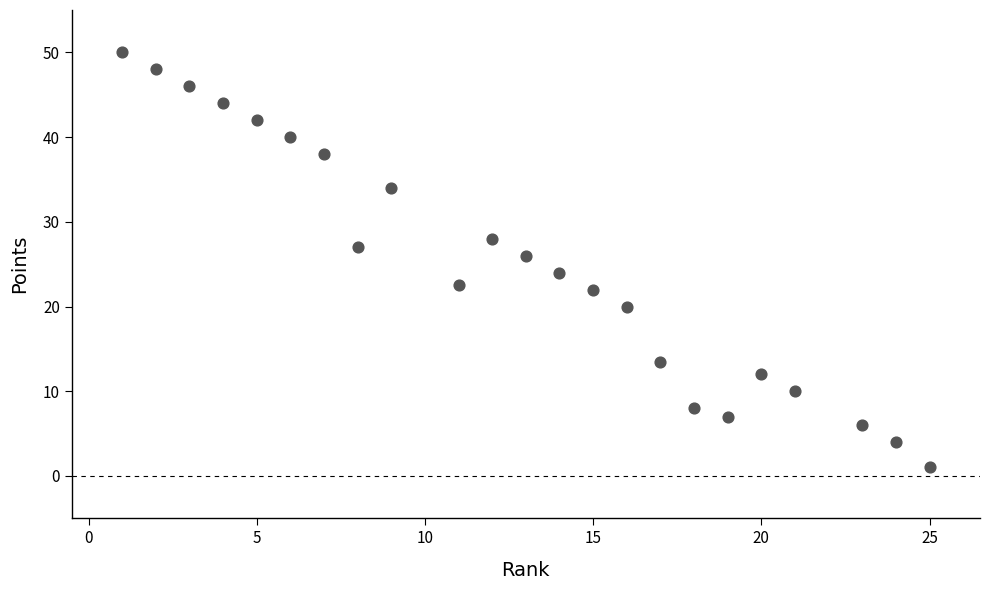

What is the range of X values (max minus min)?

24.0